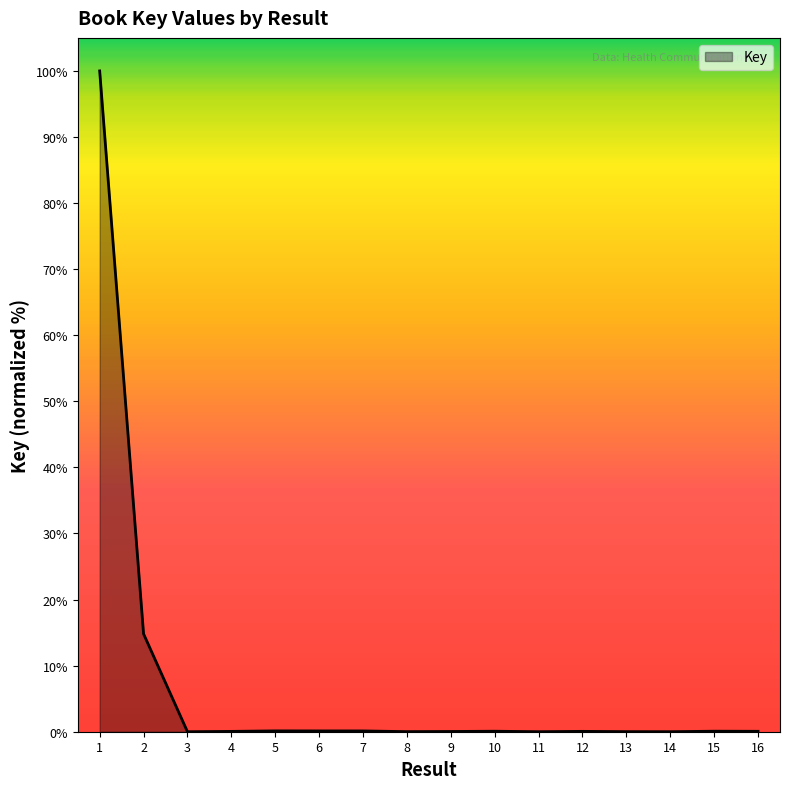

What is the greatest value displayed?

100.0